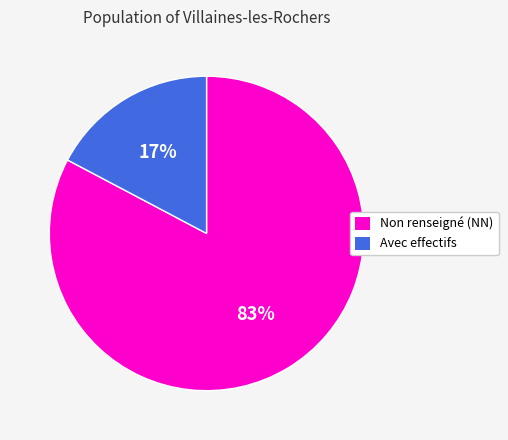

Is there a majority slice in this chart?

Yes